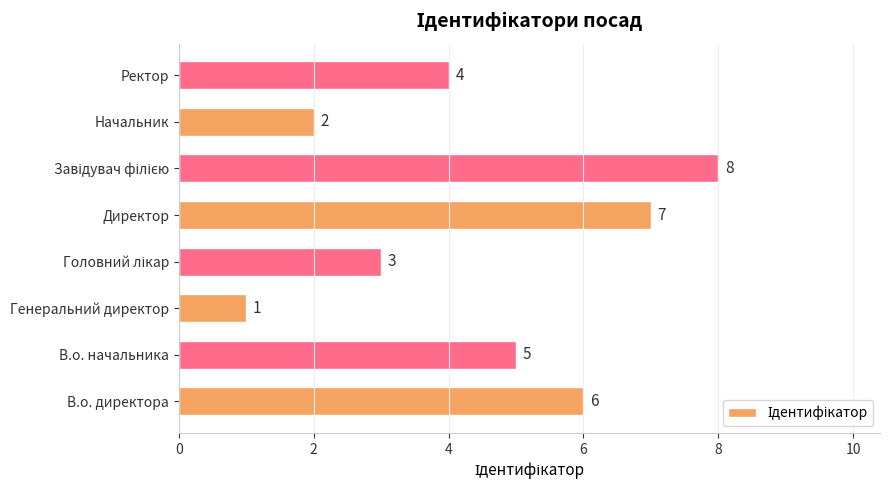

The value at Генеральний директор is 1. True or false?

True